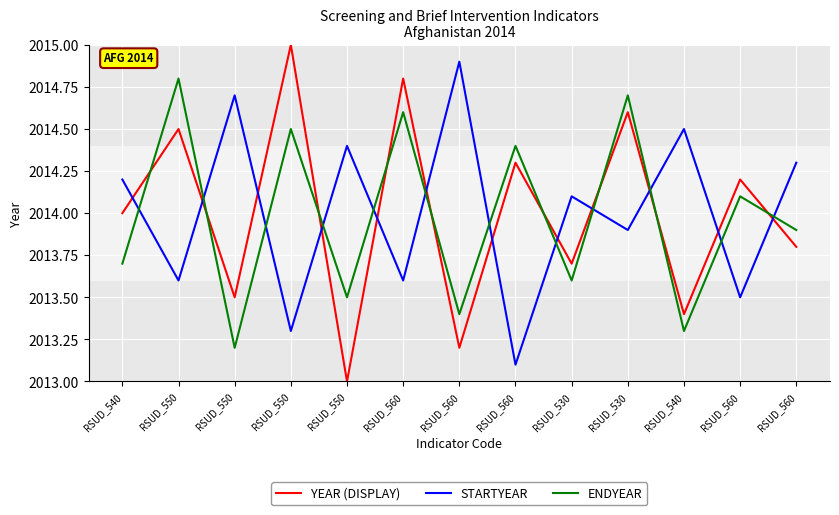

The value of STARTYEAR at RSUD_550 is 2867.6. True or false?

False